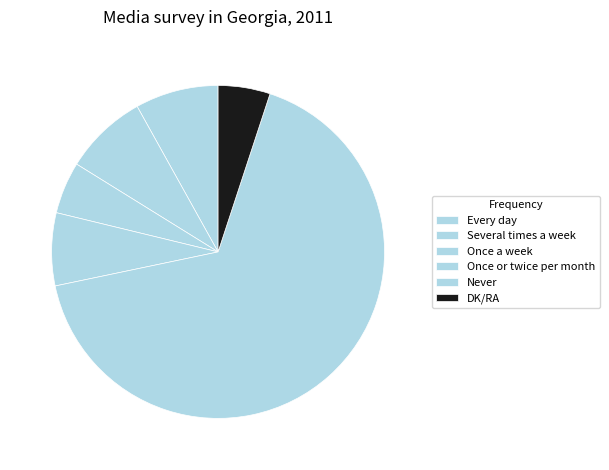

True or false: Every day accounts for 8% of the total.

True